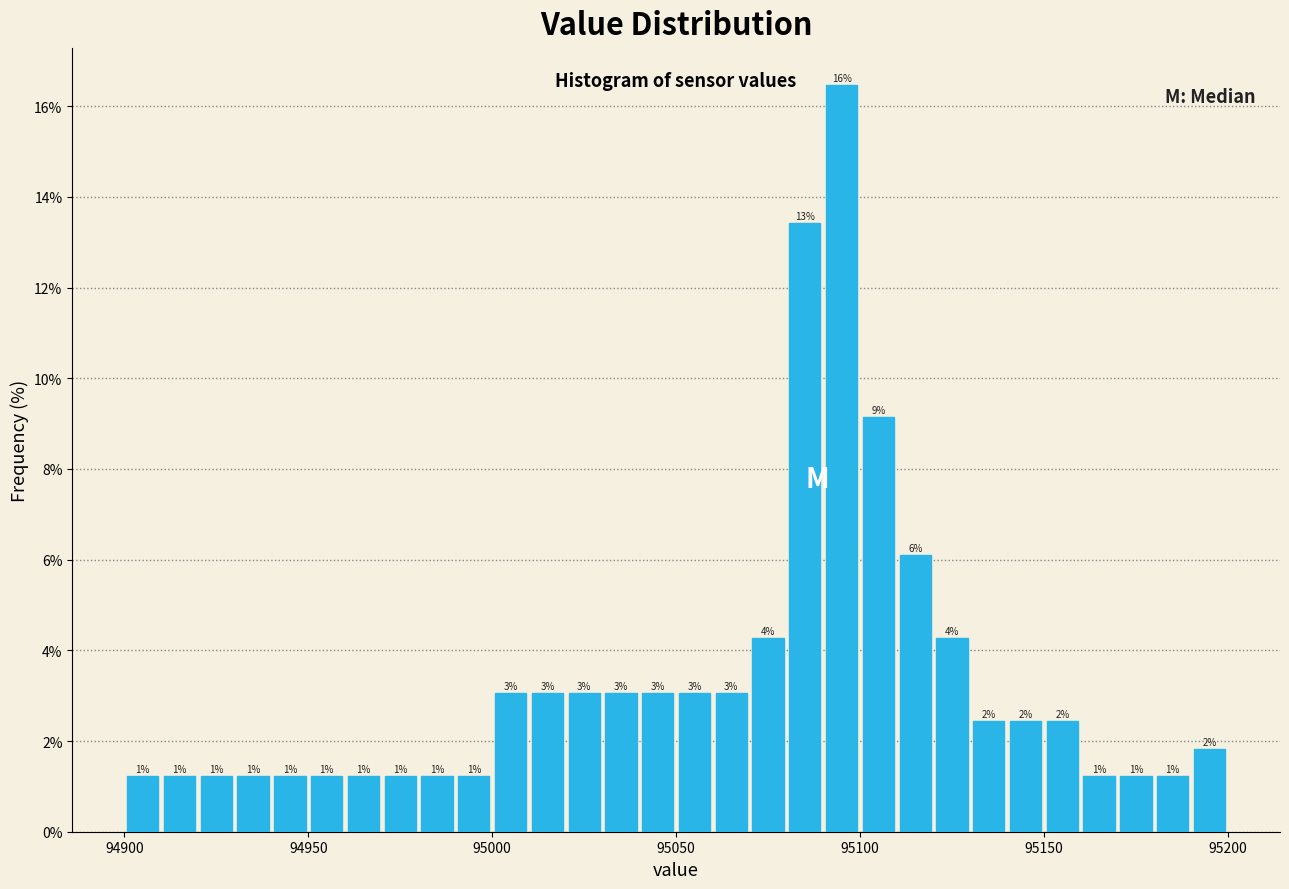

Around what value on the x-axis is the tallest bar? Give the approximate position of its centre, as read against the axis.

95095